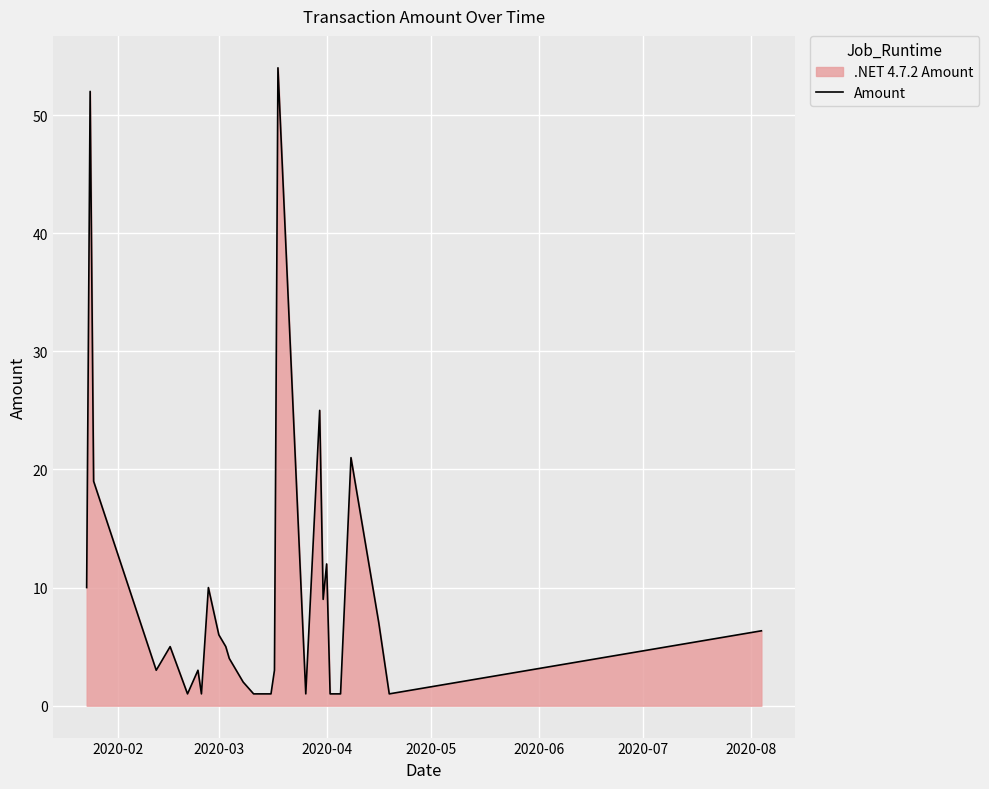

What is the difference between the maximum and minimum values?

53.0